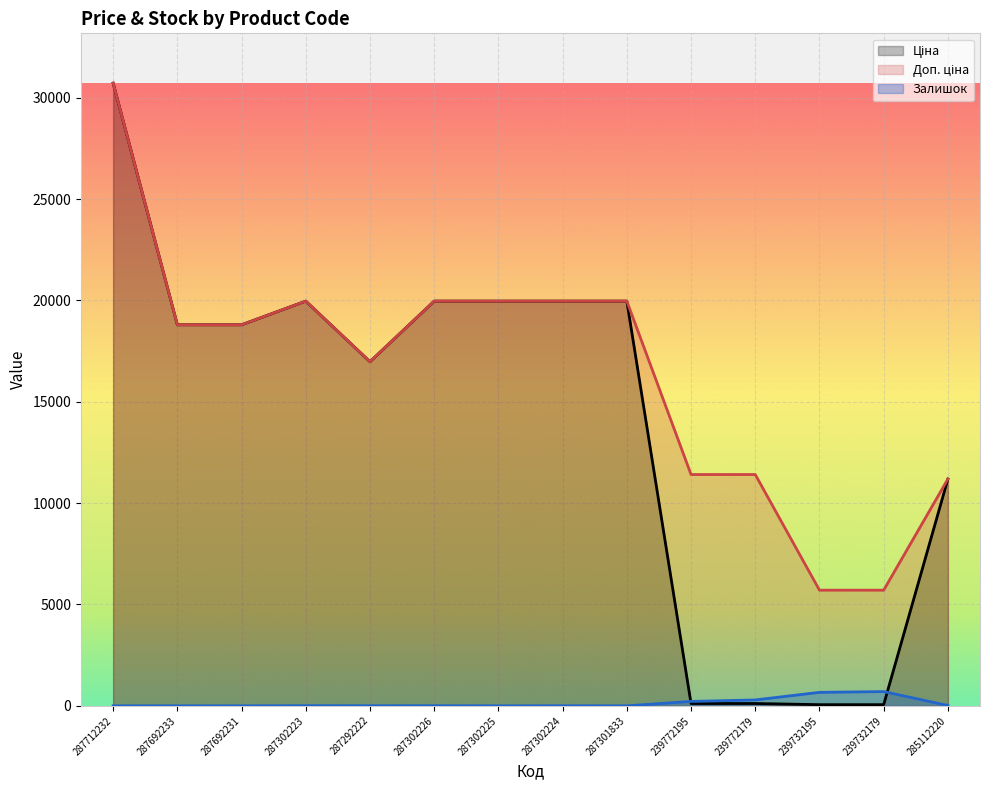

Where do Залишок and Ціна first cross each other?

287301833 and 239772195